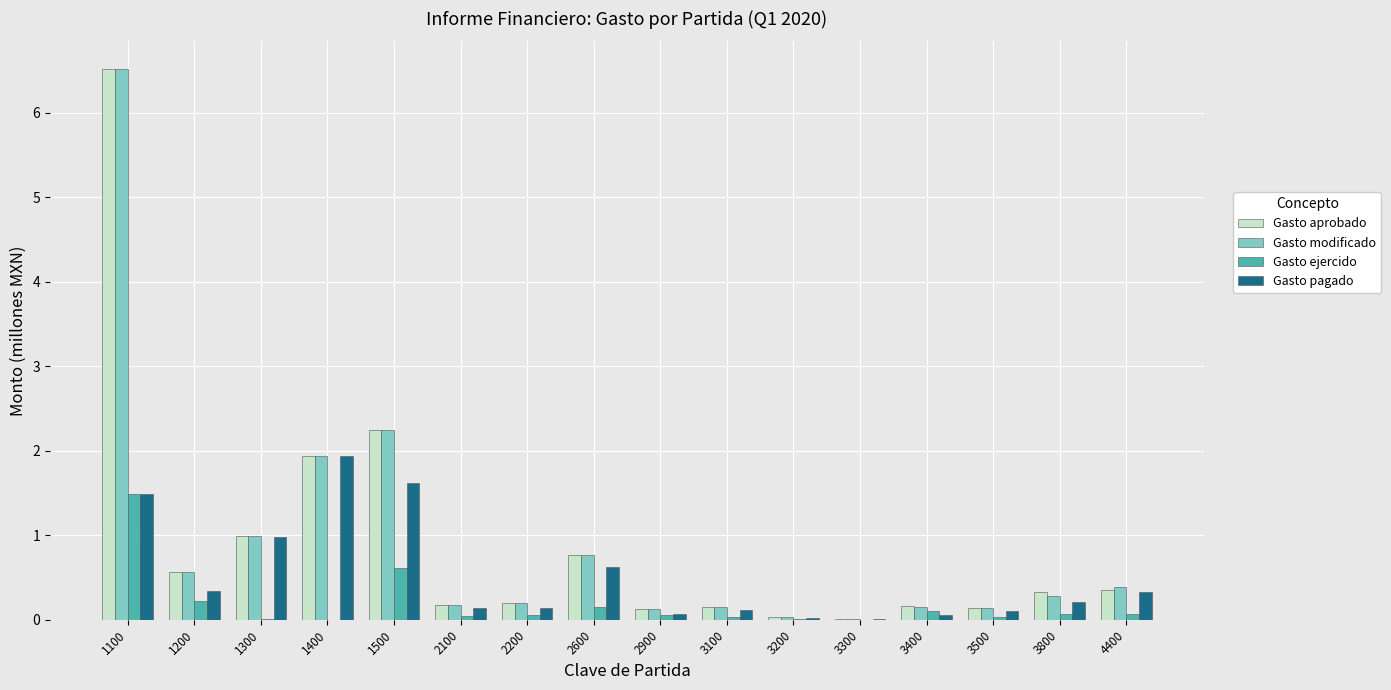

Is the value of Gasto ejercido at 1500 greater than the value of Gasto modificado at 1400?

No